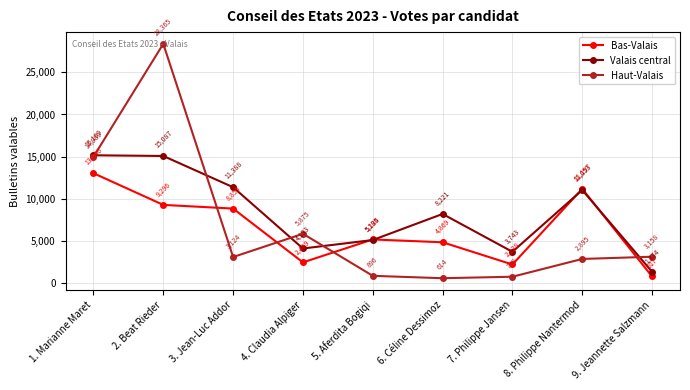

What is the total value across all series at 7. Philippe Jansen?

6770